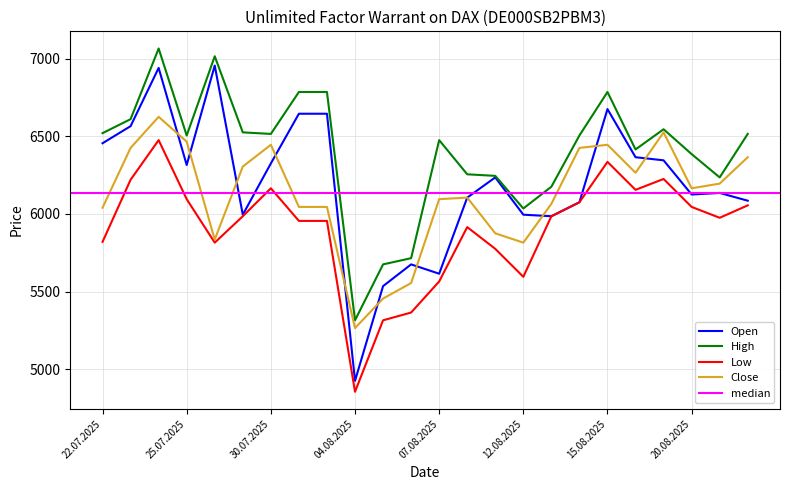

What is the lowest value of the Open series?

4925